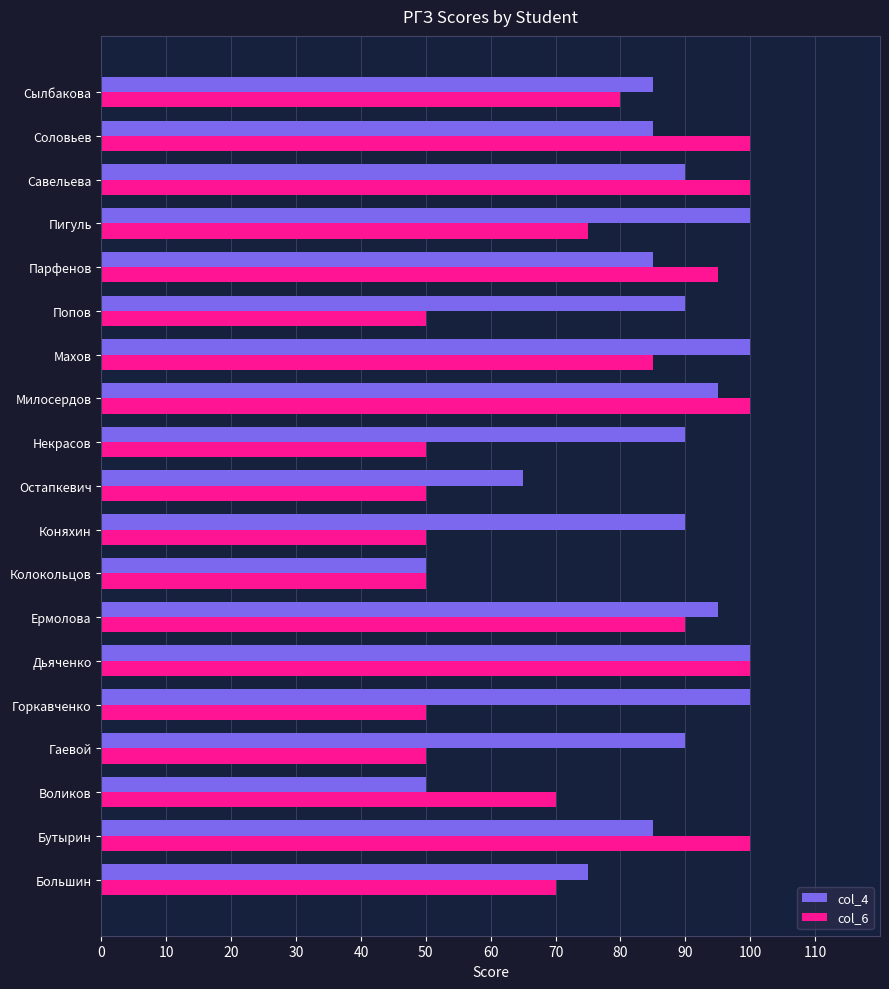

Between Колокольцов and Некрасов, which series saw the biggest shift?

col_4